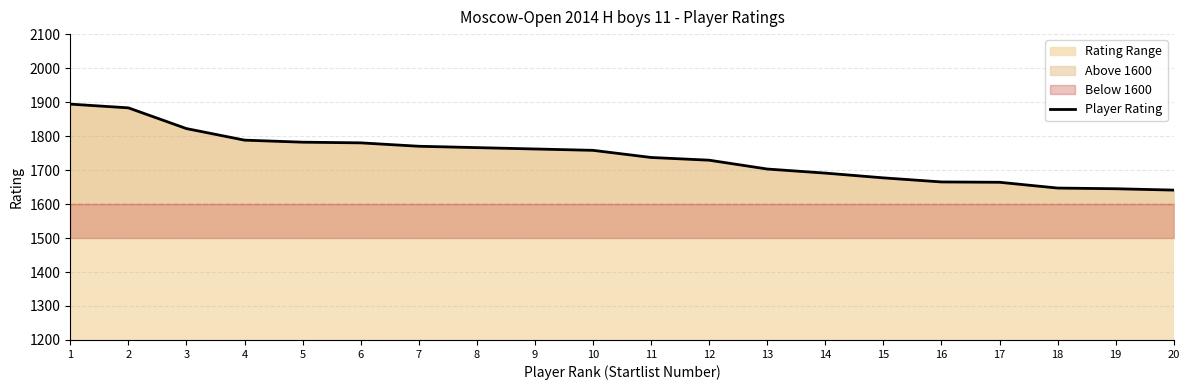

Is it true that the value at 12 is 1729?

True